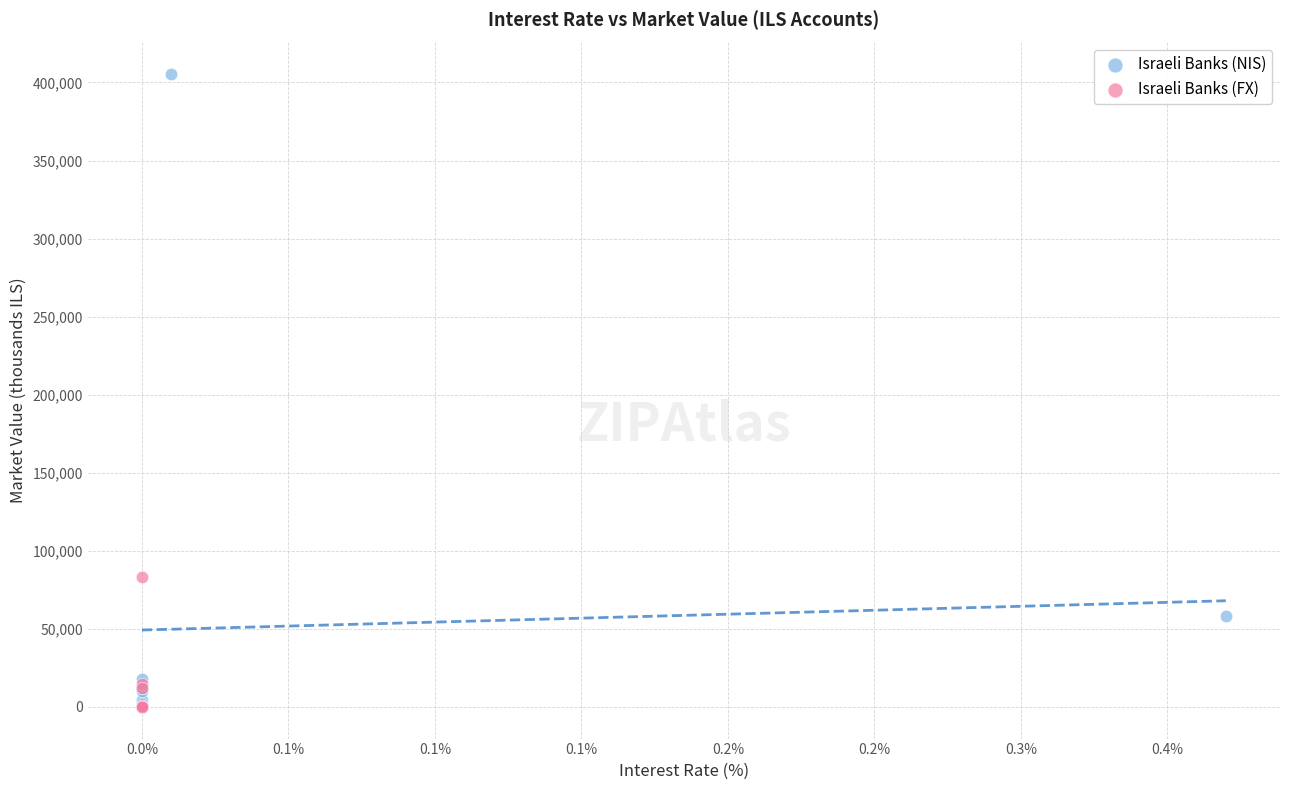

Which series has the widest spread of Y values?

Israeli Banks (NIS)